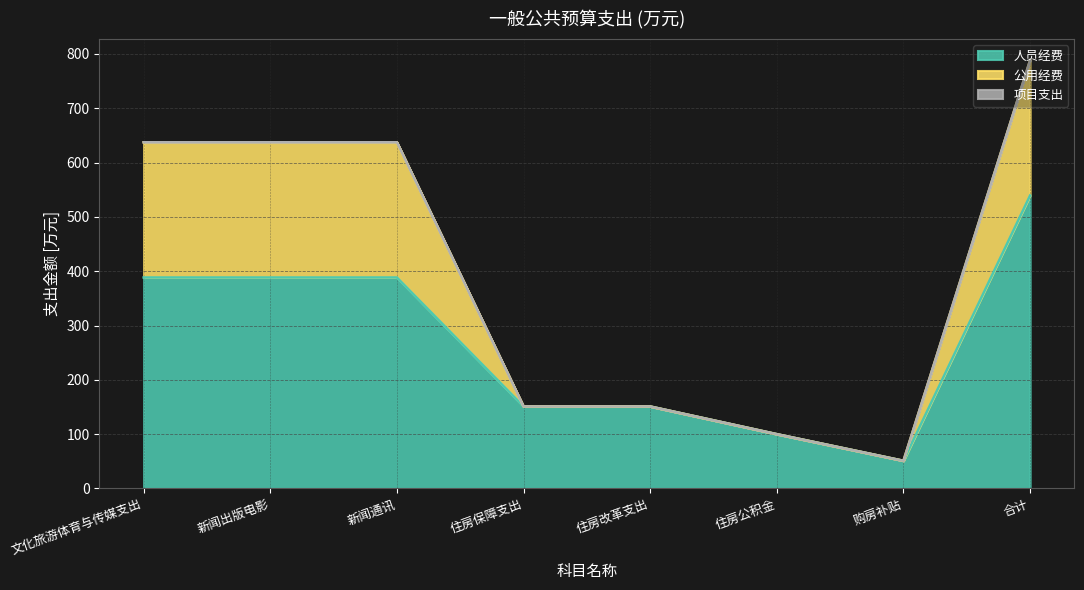

What is the highest value of the 人员经费 series?

539.5